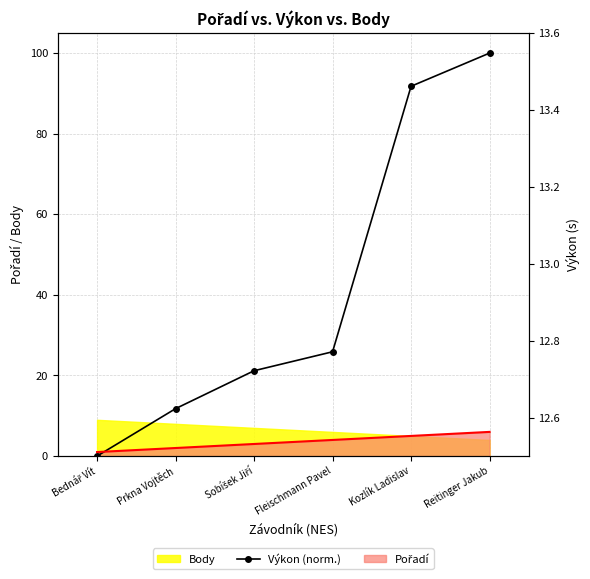

How many lines are shown in the chart?

1